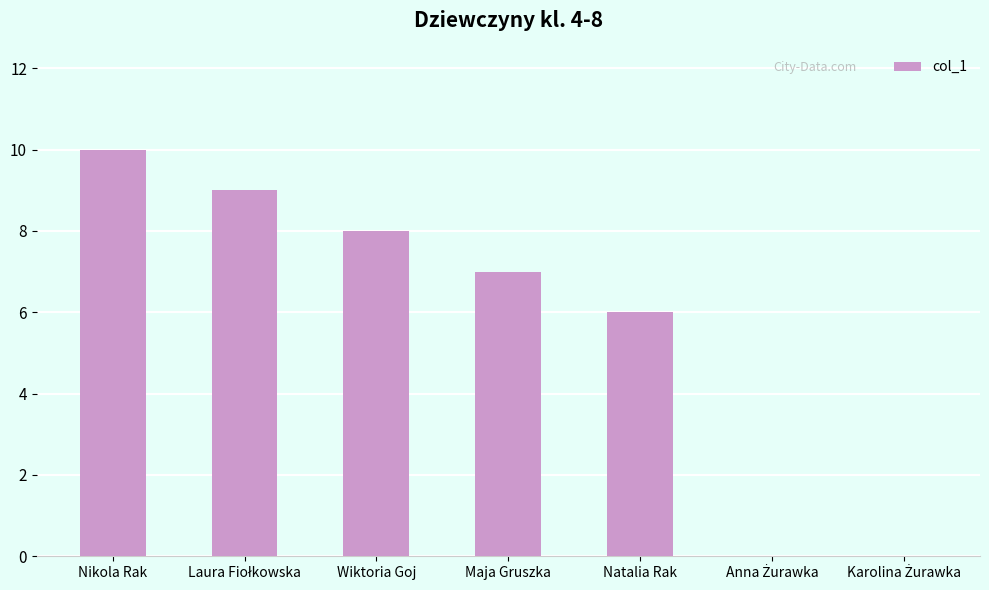

True or false: the data shows 5 at Maja Gruszka.

False